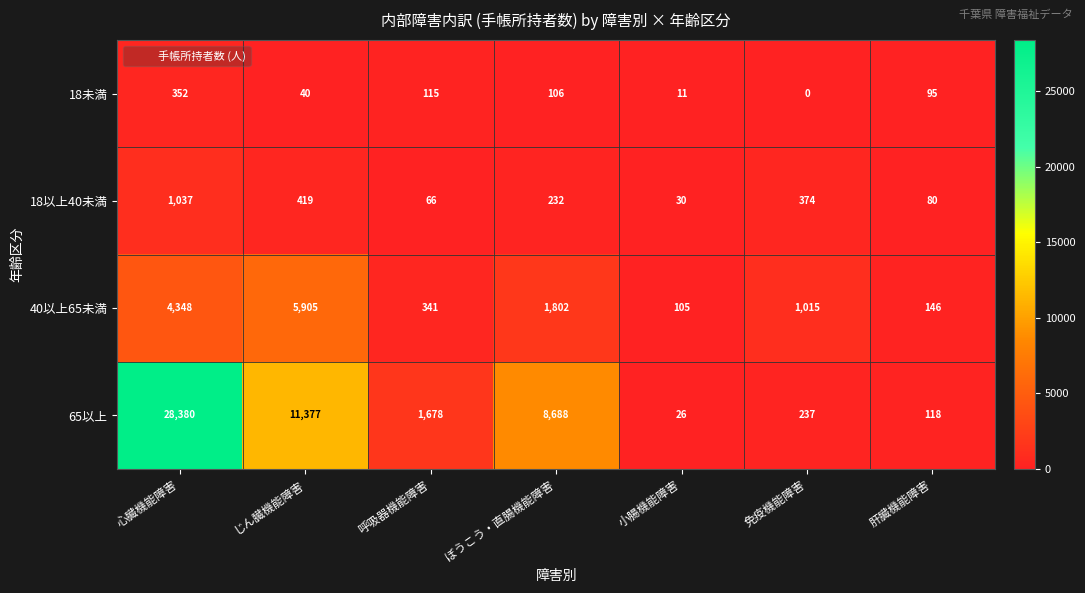

Reading left to right, transcribe all the data shown in this chart.

18未満: 心臓機能障害=352	じん臓機能障害=40	呼吸器機能障害=115	ぼうこう・直腸機能障害=106	小腸機能障害=11	免疫機能障害=0	肝臓機能障害=95
18以上40未満: 心臓機能障害=1037	じん臓機能障害=419	呼吸器機能障害=66	ぼうこう・直腸機能障害=232	小腸機能障害=30	免疫機能障害=374	肝臓機能障害=80
40以上65未満: 心臓機能障害=4348	じん臓機能障害=5905	呼吸器機能障害=341	ぼうこう・直腸機能障害=1802	小腸機能障害=105	免疫機能障害=1015	肝臓機能障害=146
65以上: 心臓機能障害=28380	じん臓機能障害=11377	呼吸器機能障害=1678	ぼうこう・直腸機能障害=8688	小腸機能障害=26	免疫機能障害=237	肝臓機能障害=118